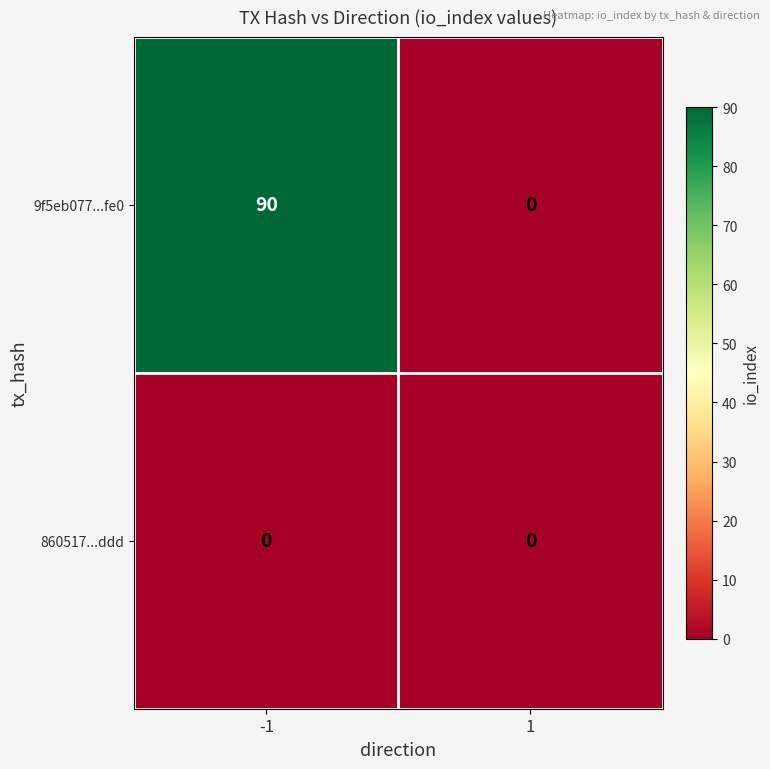

Reading right to left, what are all the values shown in this chart?

9f5eb077...fe0: 0	90
860517...ddd: 0	0